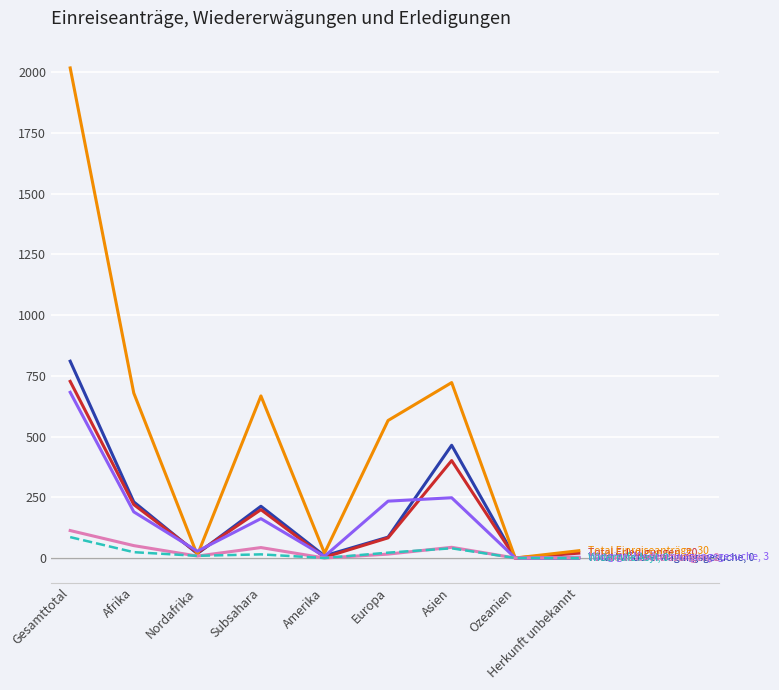

At which category is the sum across all series the highest?

Gesamttotal